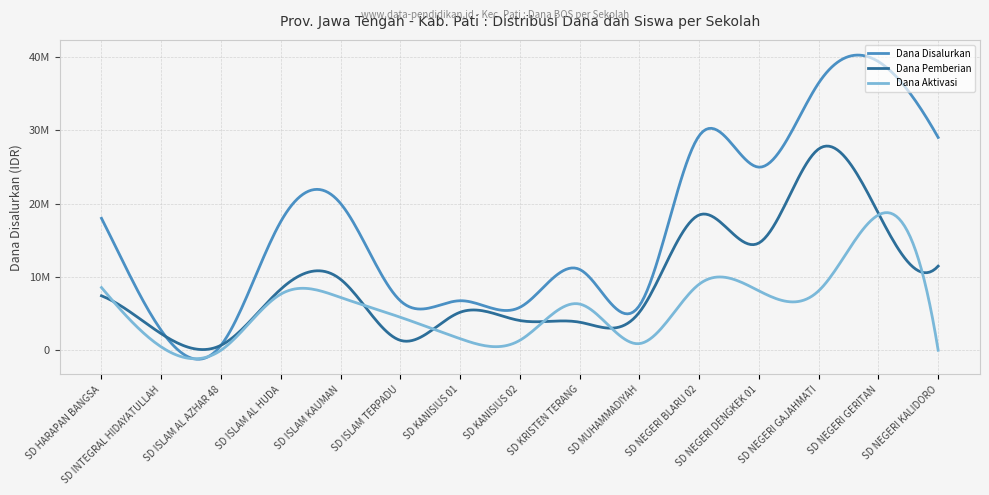

At how many categories does at least one series exceed 32210597?

2